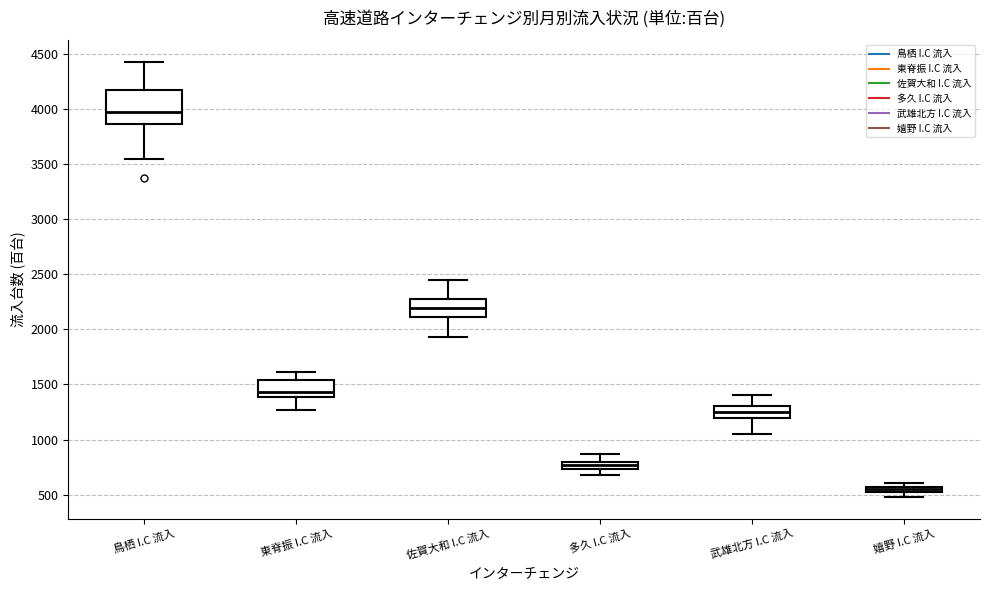

Which box has the lowest median line?

嬉野 I.C 流入